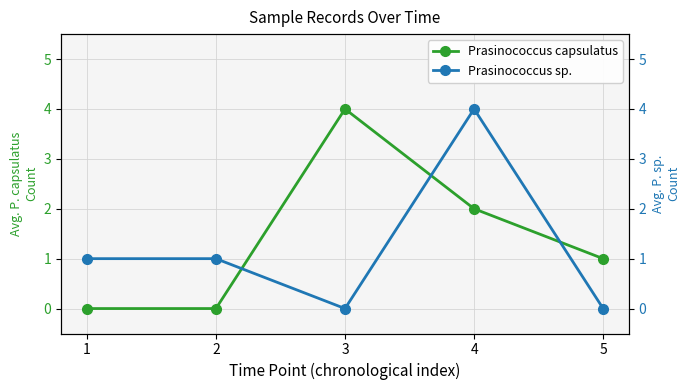

Which series has the widest spread of values?

Prasinococcus capsulatus